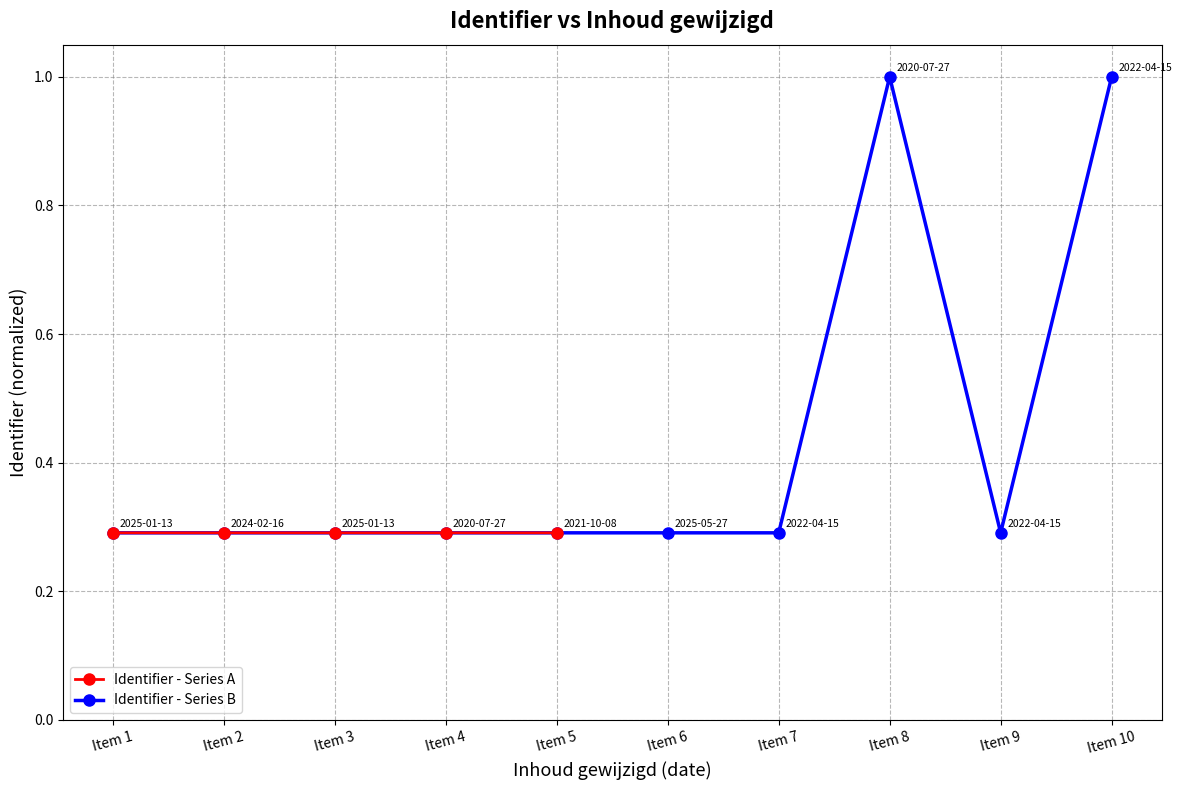

Reading left to right, extract all data points from this chart.

0.3	0.3	0.3	0.3	0.3	0.3	0.3	1.0	0.3	1.0